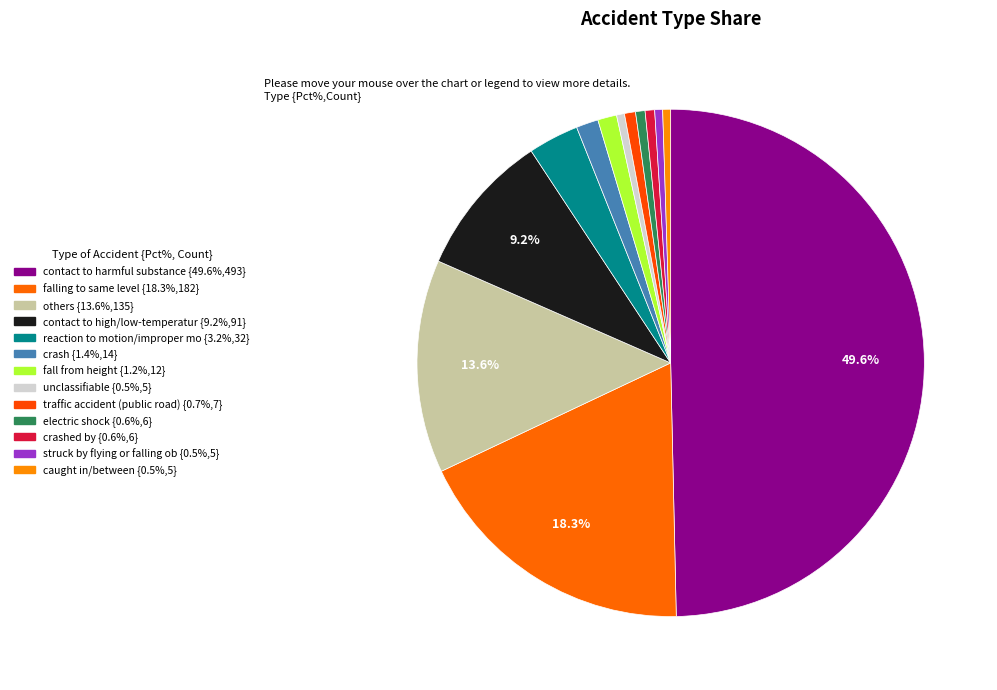

How many segments does this pie chart have?

13